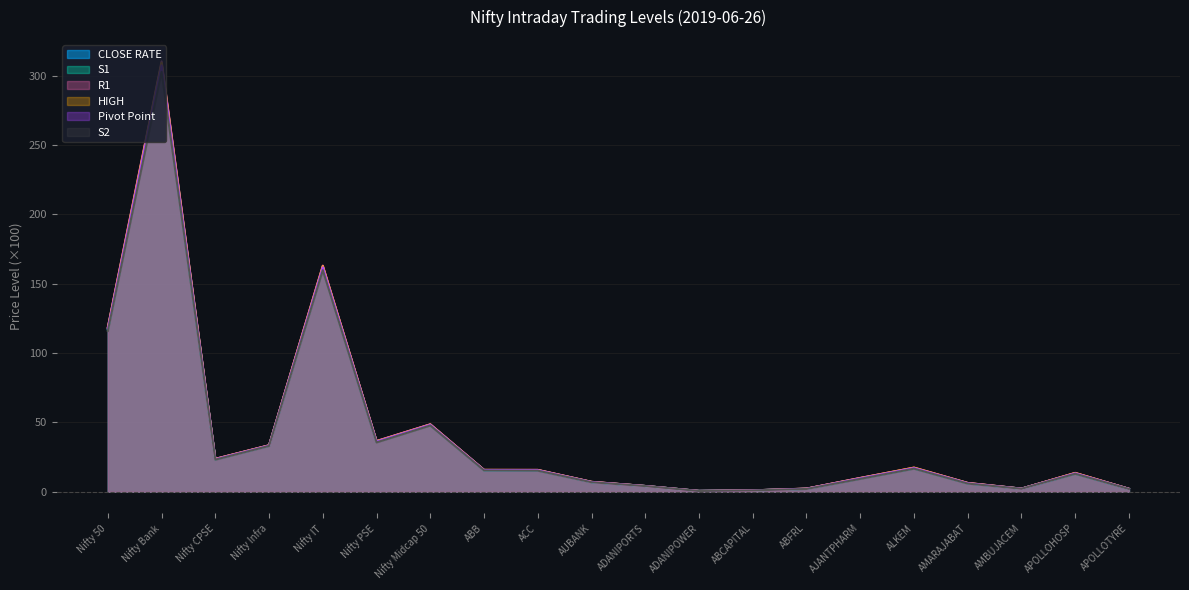

What is the lowest value of the S1 series?

0.5